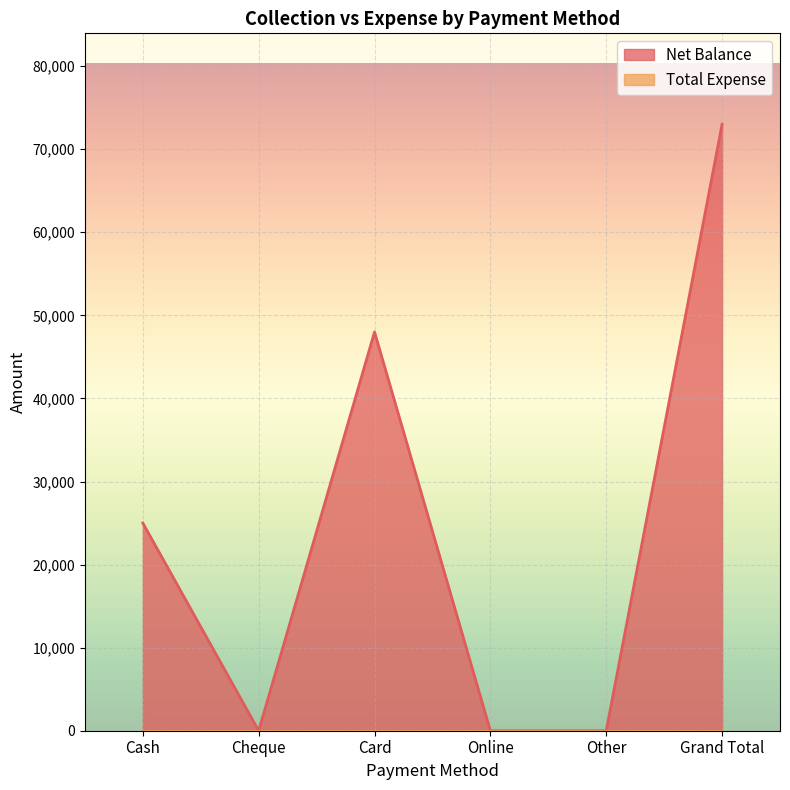

Rank the categories by value from highest to lowest.

Grand Total, Card, Cash, Cheque, Online, Other